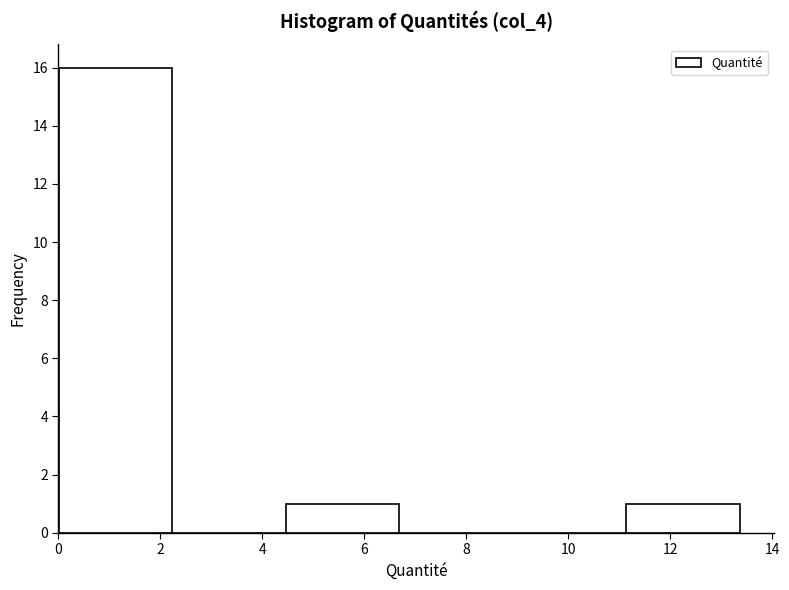

Reading left to right, transcribe this chart: for each bar, give the range it covers on the x-axis and its height. Neither the bar edges nor the heights are printed on the chart, so give them approximately, as read against the axes.

0.0 to 2.2: 16
2.2 to 4.4: 0
4.4 to 6.6: 1
6.6 to 9.0: 0
9.0 to 11.2: 0
11.2 to 13.4: 1